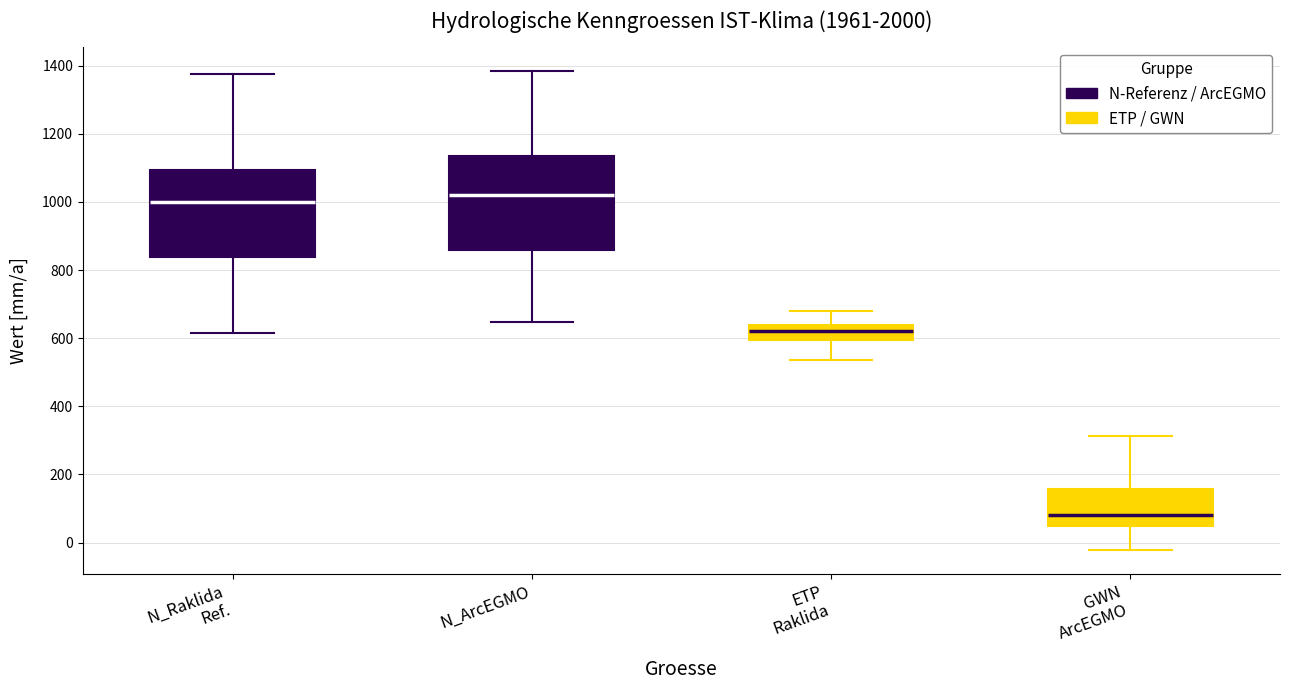

Where is the lower edge of the box for N_Raklida Ref. on the y-axis? The values are not printed on the chart, so give them approximately, as read against the axis.

840